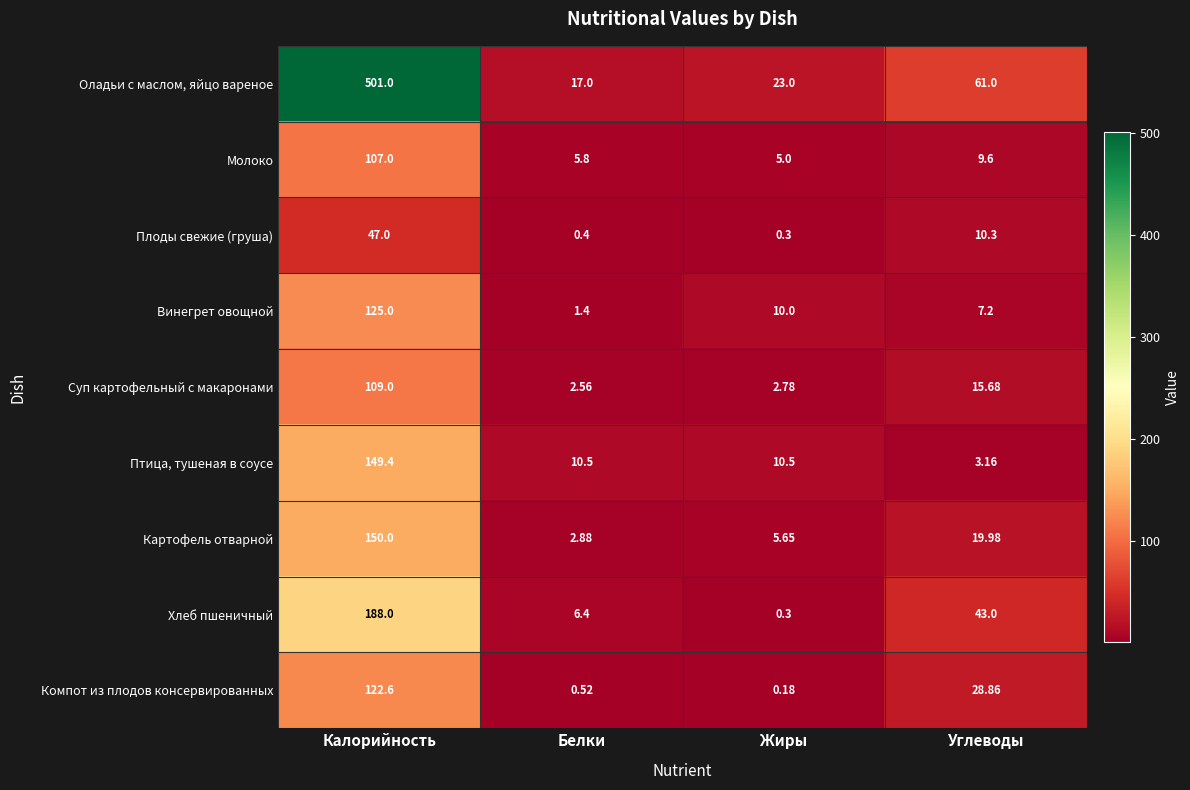

Which series has the widest spread of values?

Оладьи с маслом, яйцо вареное